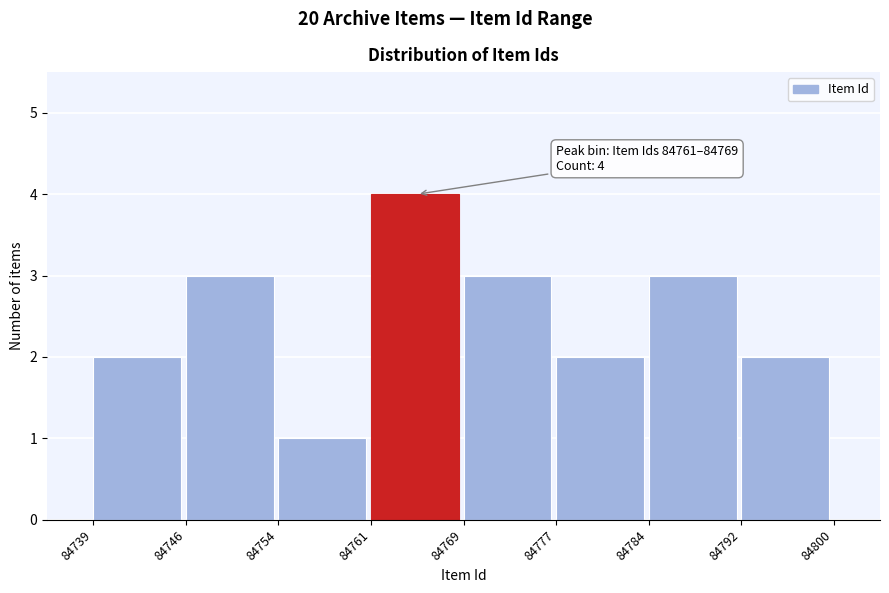

Reading left to right, transcribe all the data shown in this chart.

2	3	1	4	3	2	3	2